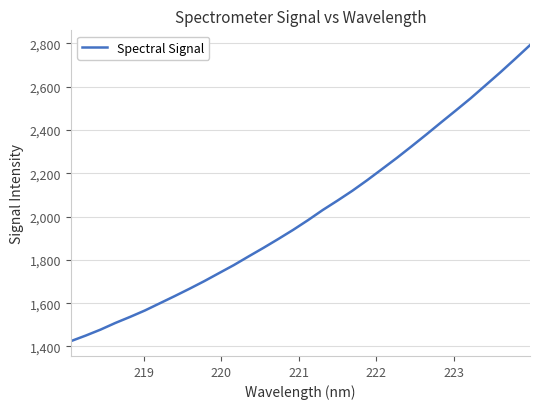

True or false: the data has more than 2 interior local peaks.

False